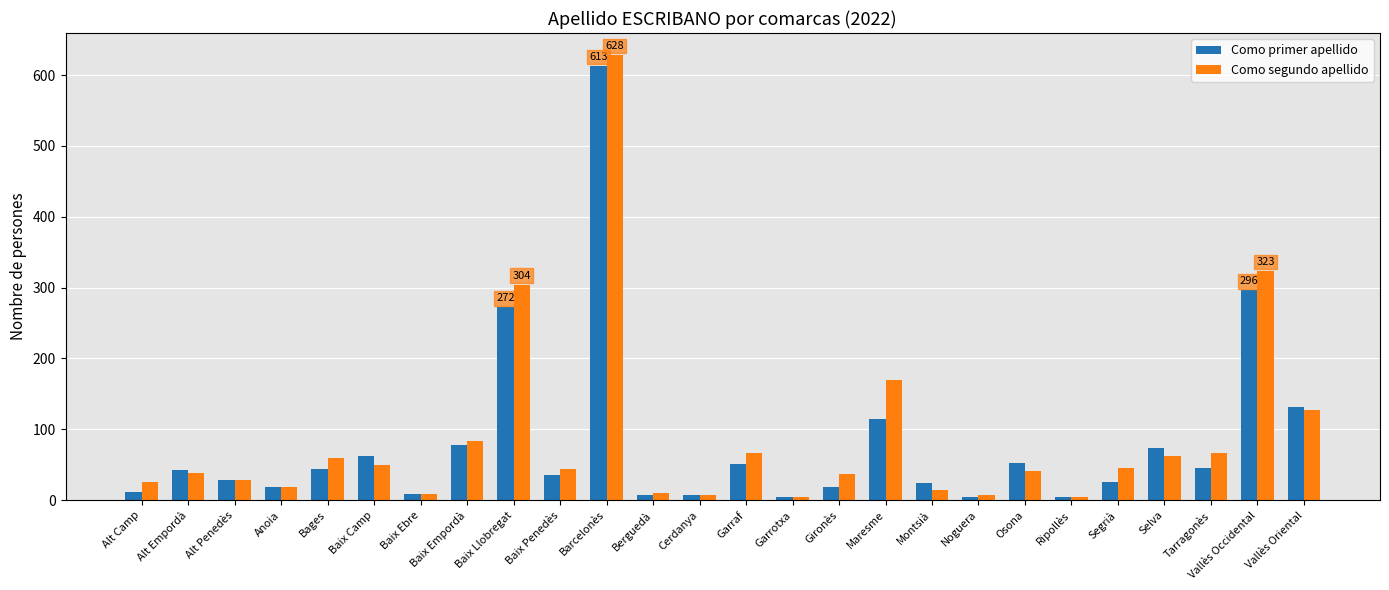

What is the difference between the maximum and second lowest values in the Como segundo apellido series?

623